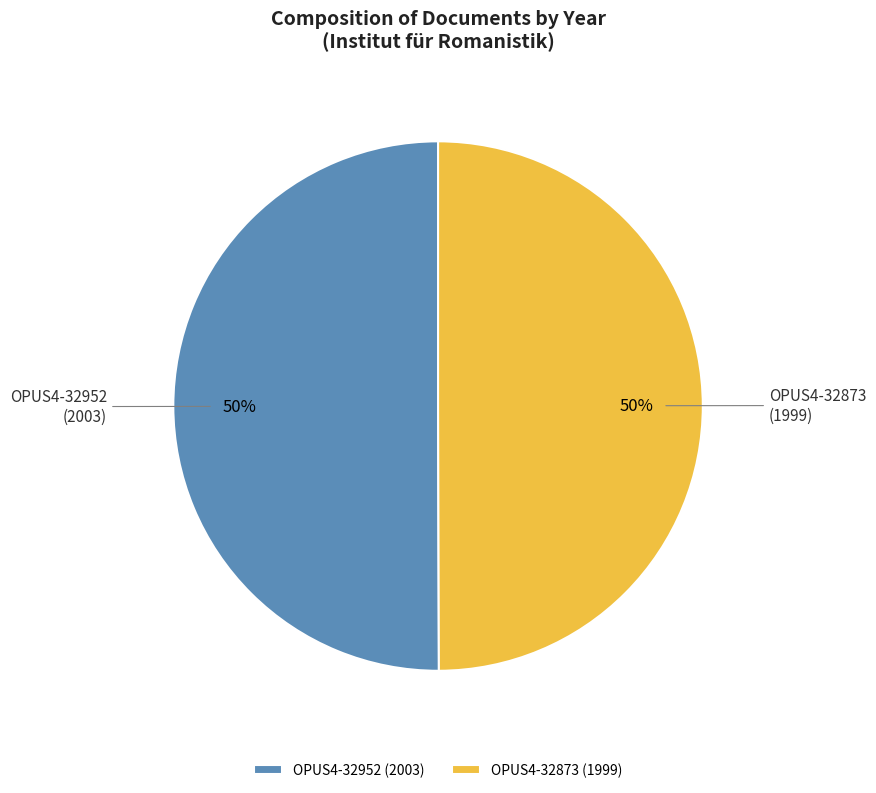

True or false: OPUS4-32952 accounts for 50% of the total.

True